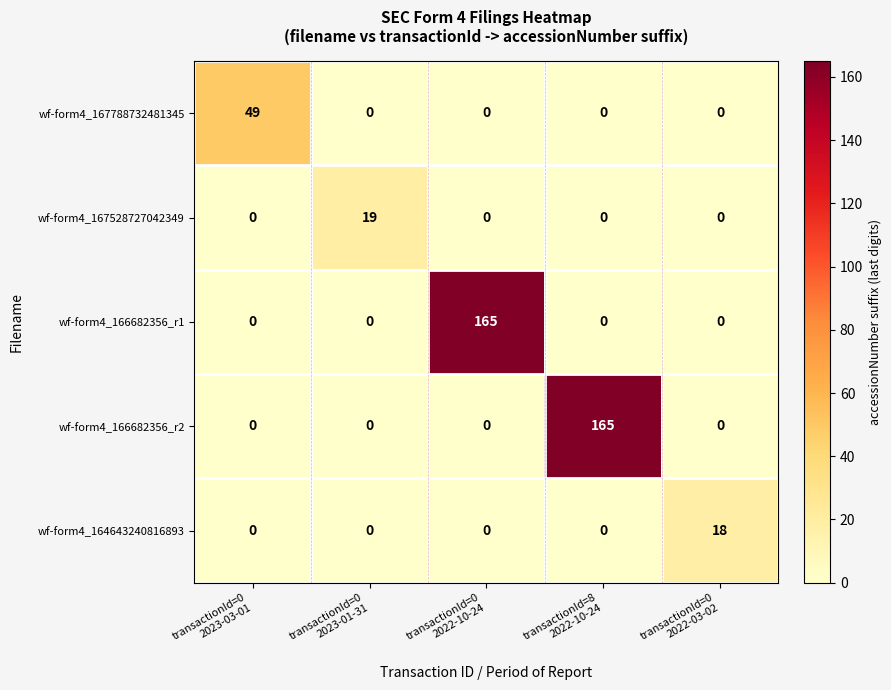

At how many categories does at least one series exceed 12?

5